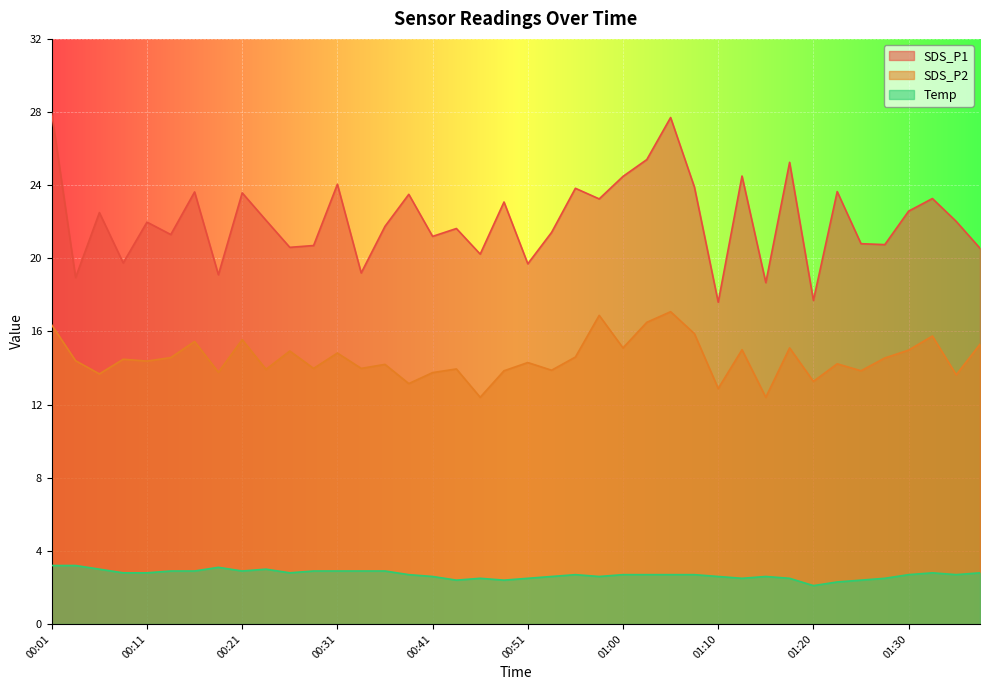

The SDS_P1 series shows 20.8 at 01:25. True or false?

True